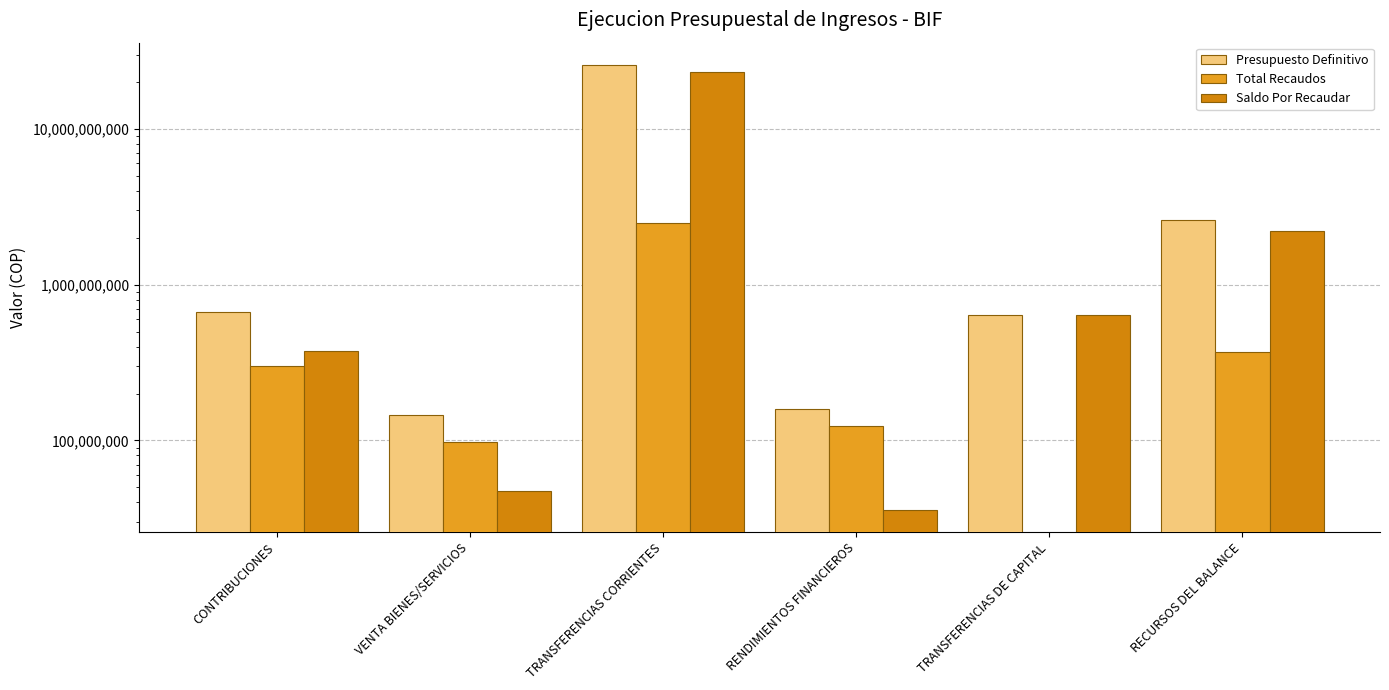

Is it true that Presupuesto Definitivo equals 639726686.3 at TRANSFERENCIAS DE CAPITAL?

True